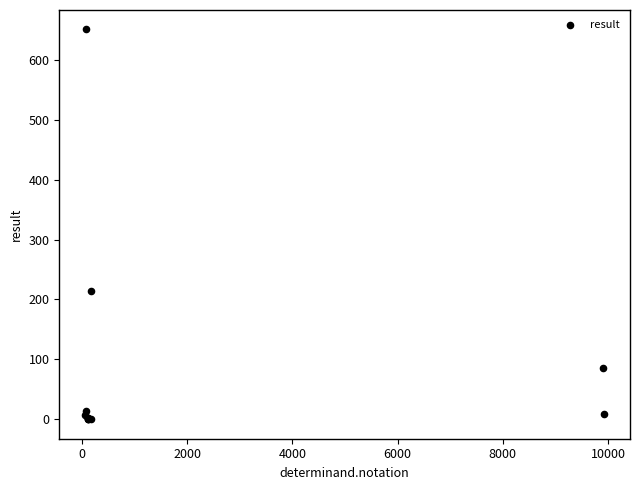

What Y value in the scatter plot is closest to 325?

214.0